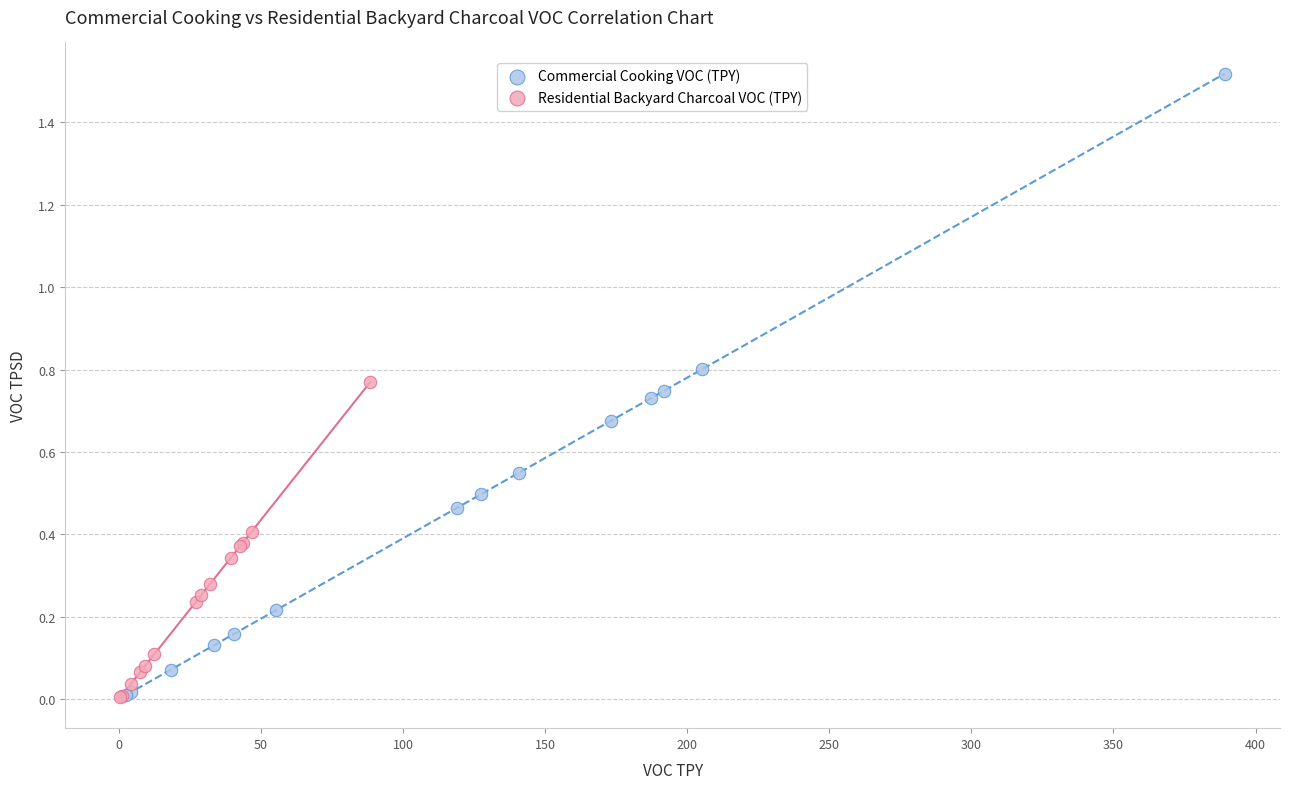

Which series reaches the maximum Y coordinate?

Commercial Cooking VOC (TPY)